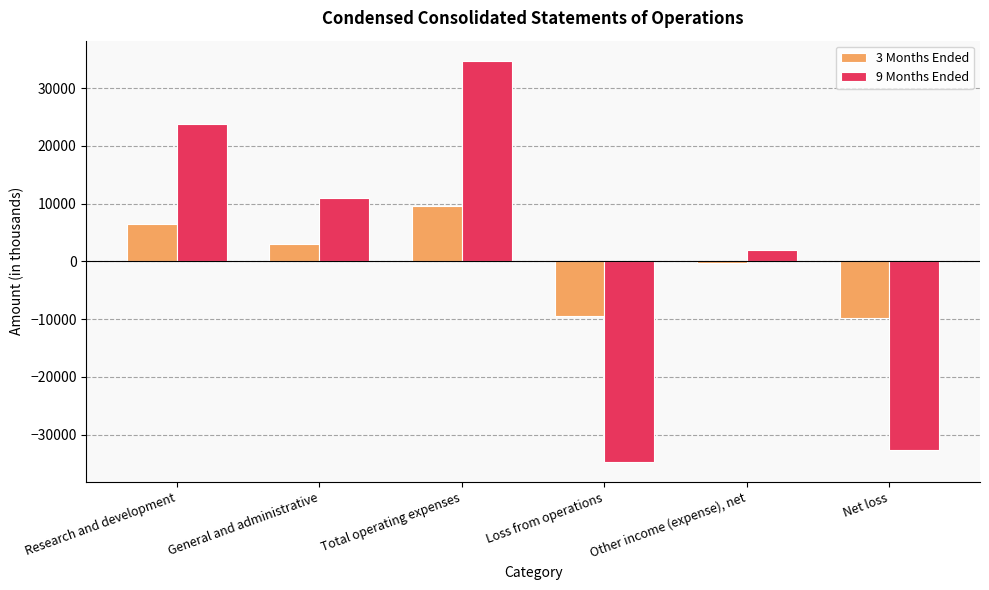

Which category has the lowest value across all series?

Loss from operations